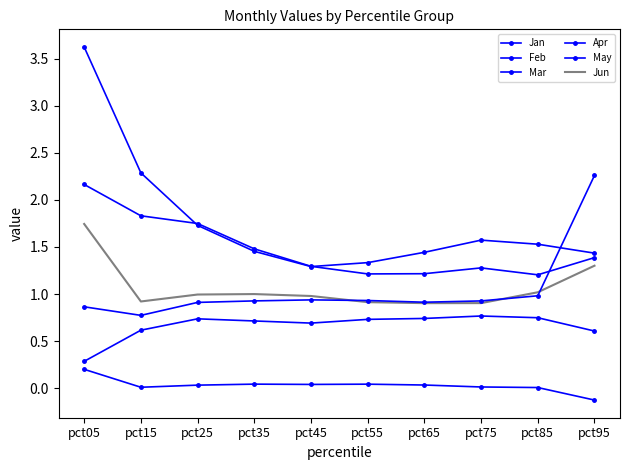

Is it true that May equals 0.7 at pct55?

True